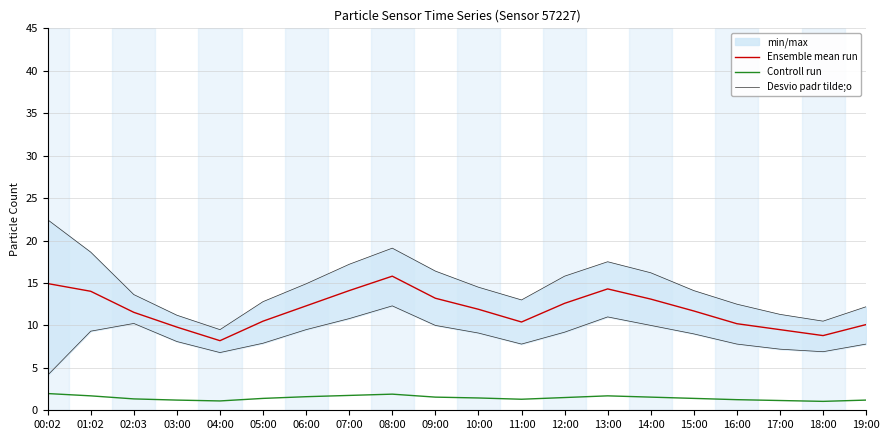

What is the value of the Ensemble mean run point at the 17th from the left?

10.2